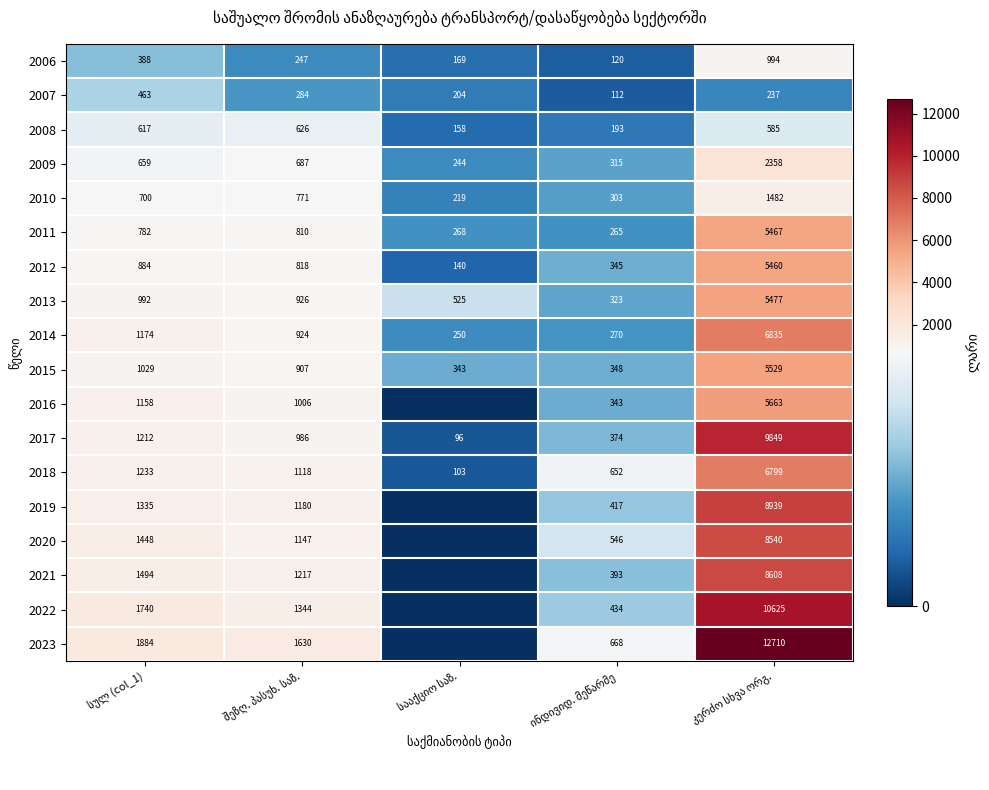

What is the difference between the maximum and minimum values in the 2012 series?

5320